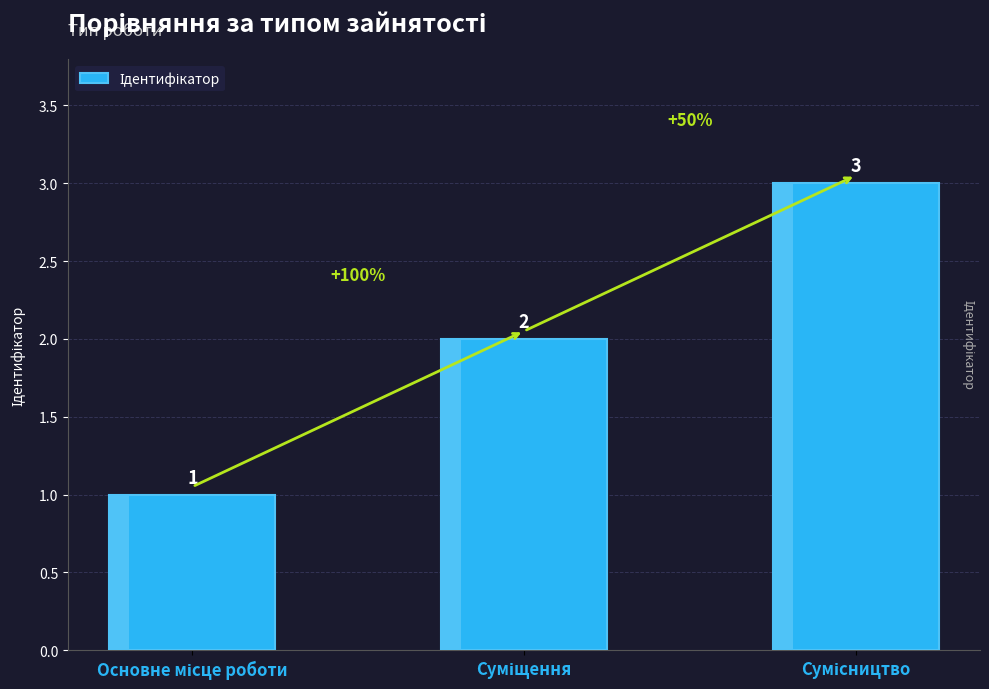

The chart shows a value of 2 at Суміщення. True or false?

True